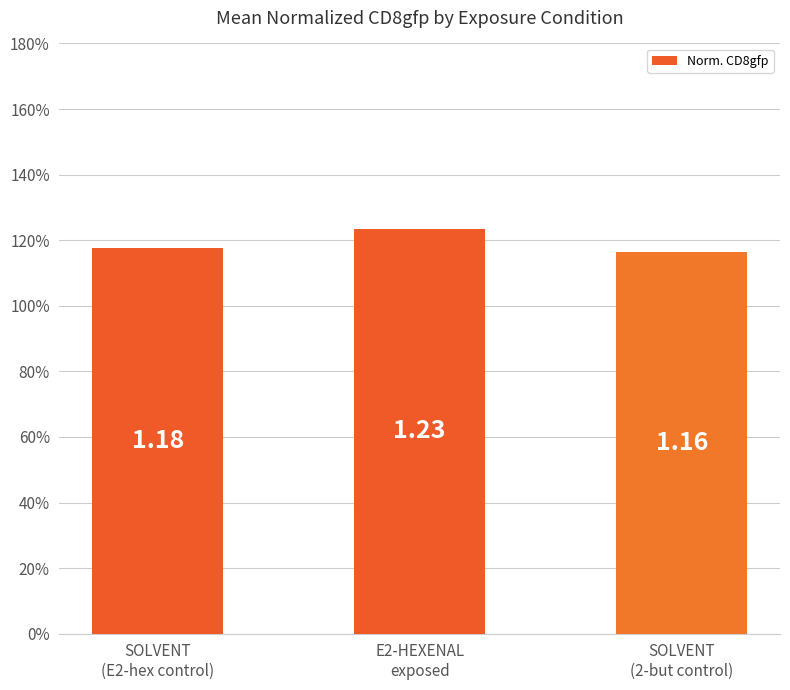

Reading left to right, list all the values displayed in this chart.

SOLVENT
(E2-hex control)=1.2	E2-HEXENAL
exposed=1.2	SOLVENT
(2-but control)=1.2